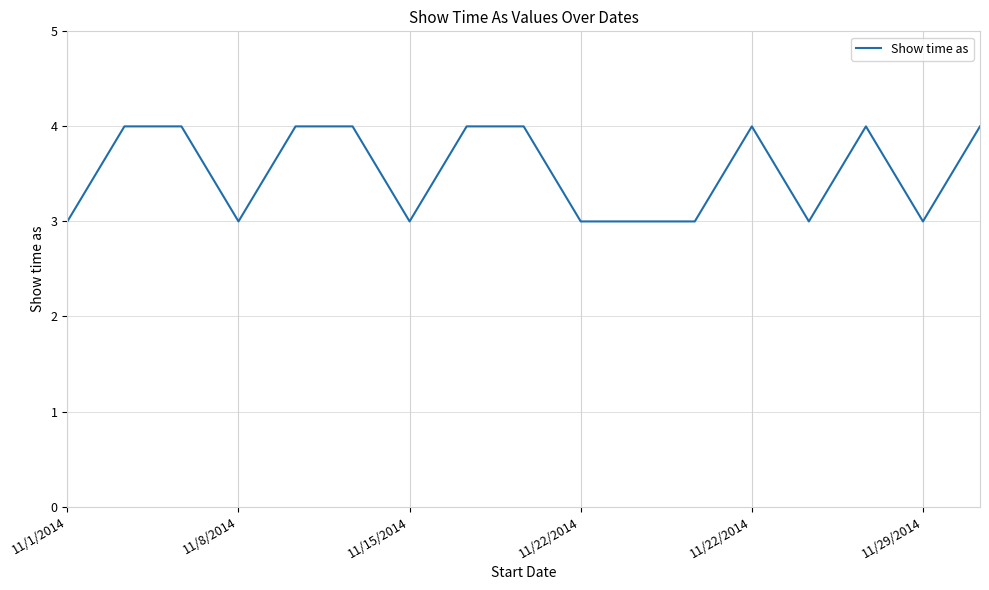

What is the sum of all values?

60